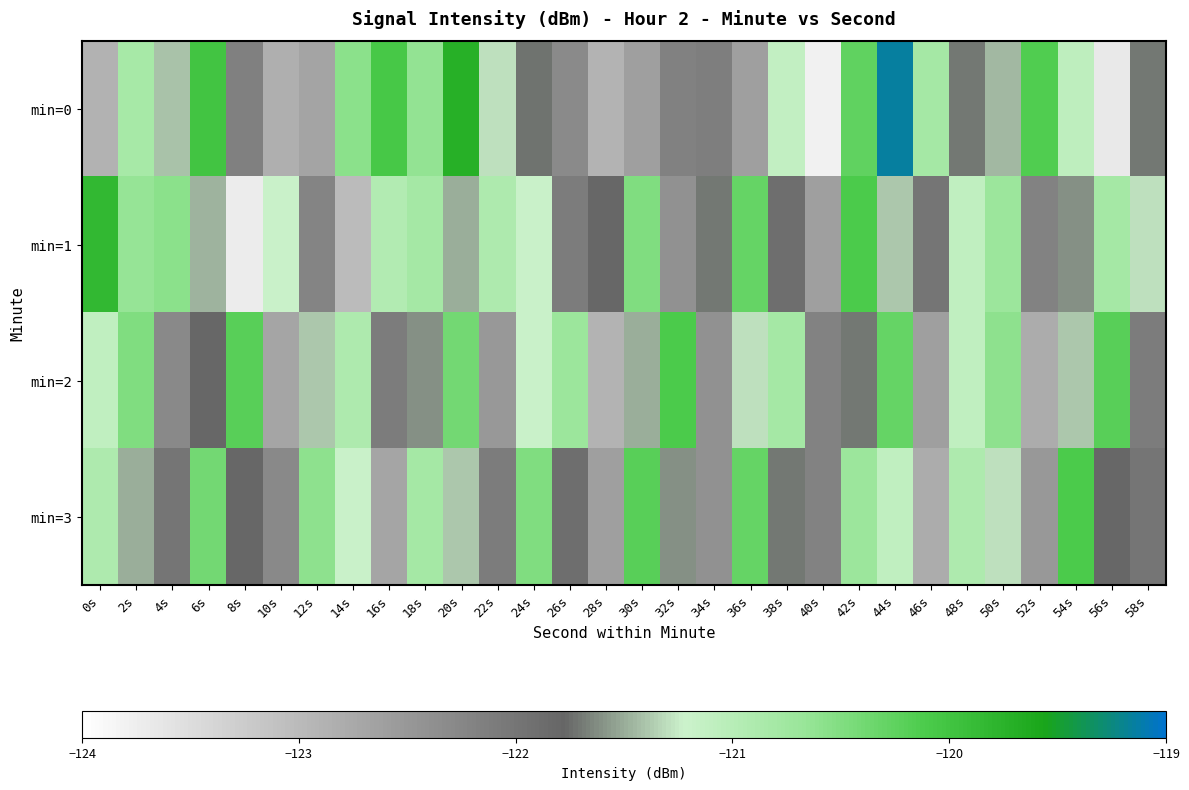

At 34s, list the series in order from smallest to largest.

min=2, min=3, min=0, min=1